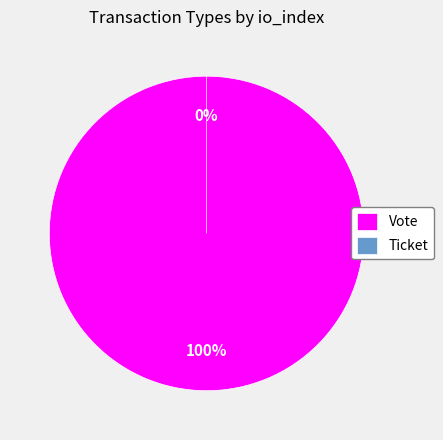

Is it true that Ticket is 0% of the pie?

True